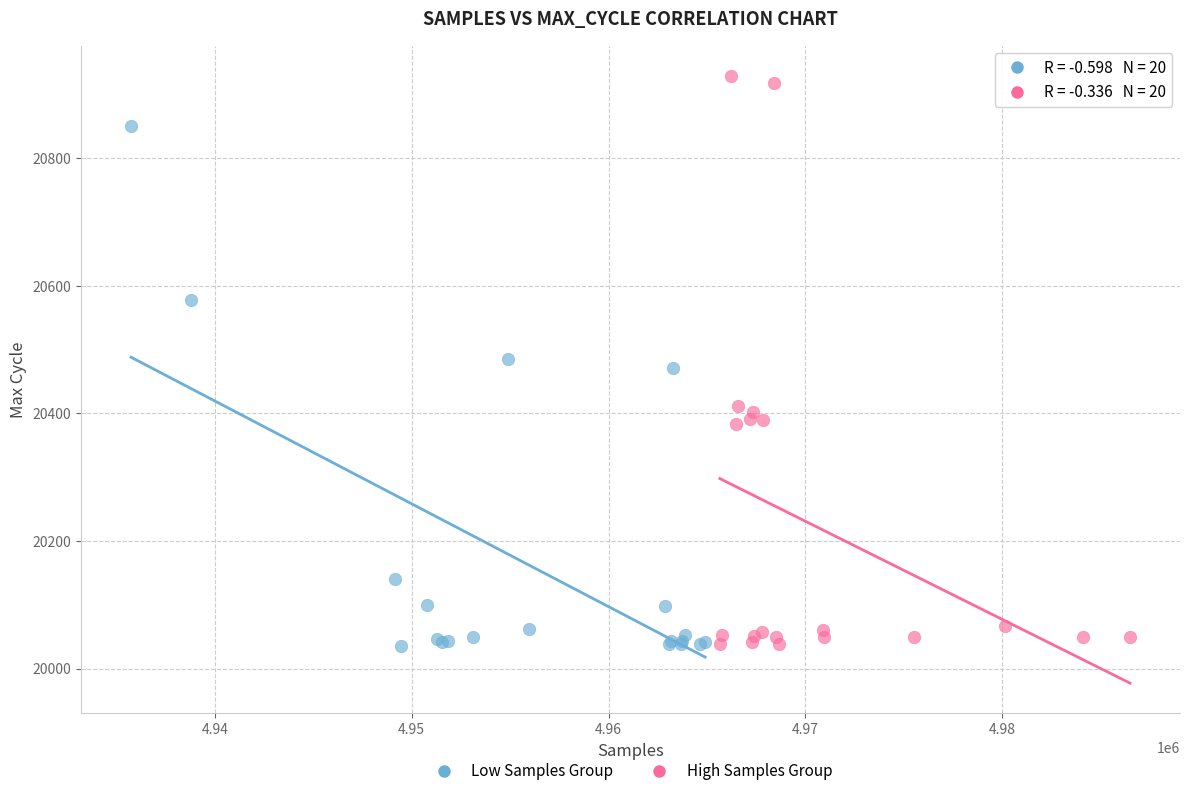

Which series reaches the maximum Y coordinate?

High Samples Group